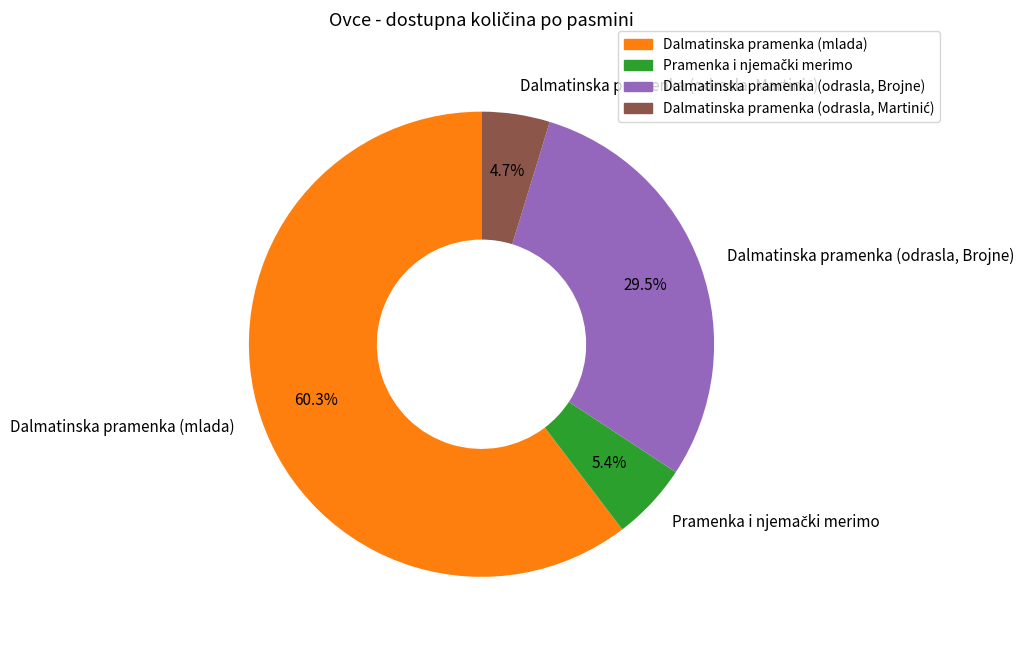

How many segments does this pie chart have?

4